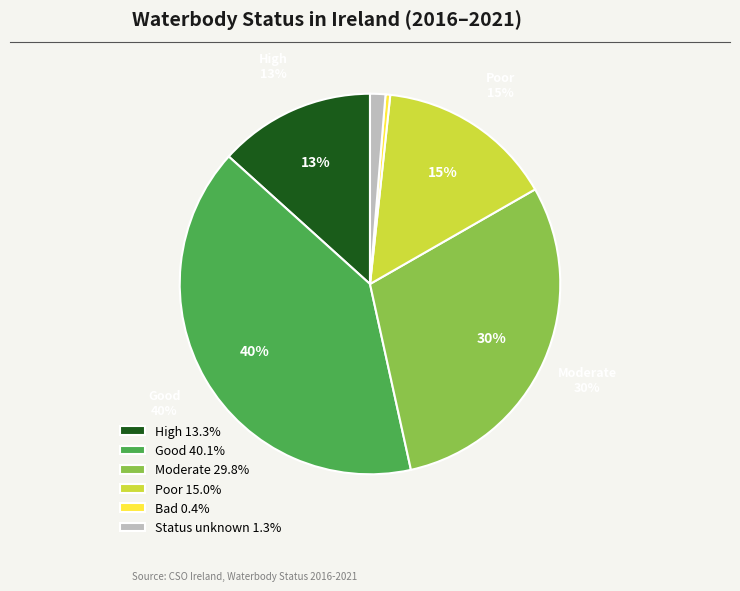

What is the largest slice in the pie chart?

Good